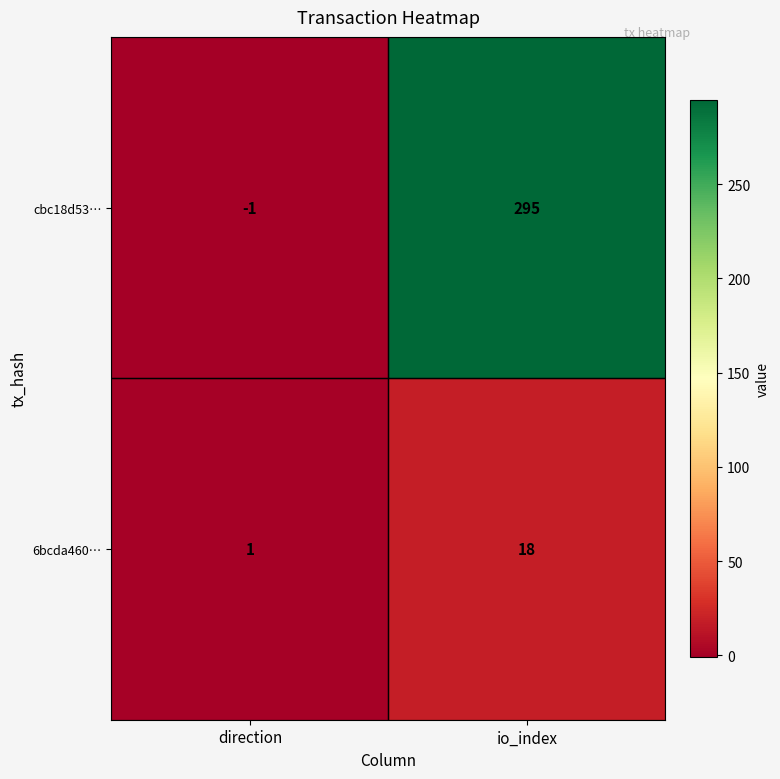

Which series has the largest range (max minus min)?

cbc18d53…